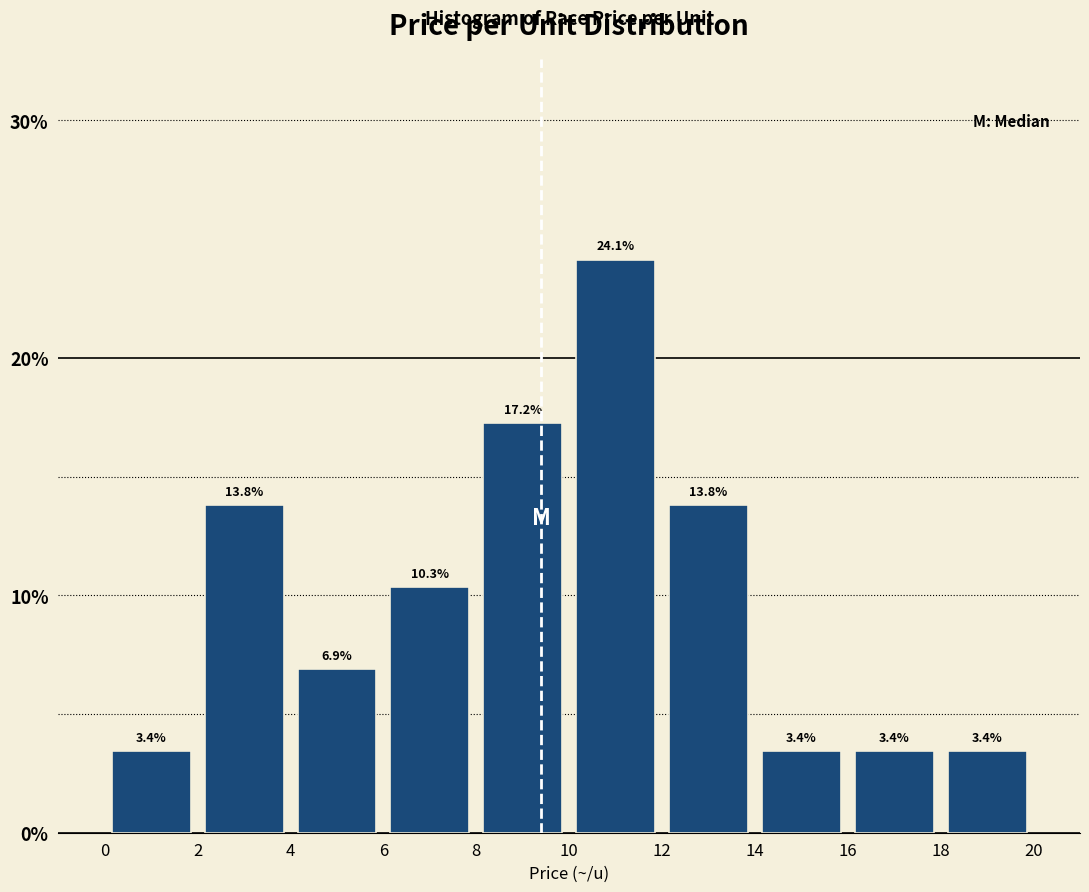

Which range on the x-axis has the tallest bar?

10 to 12